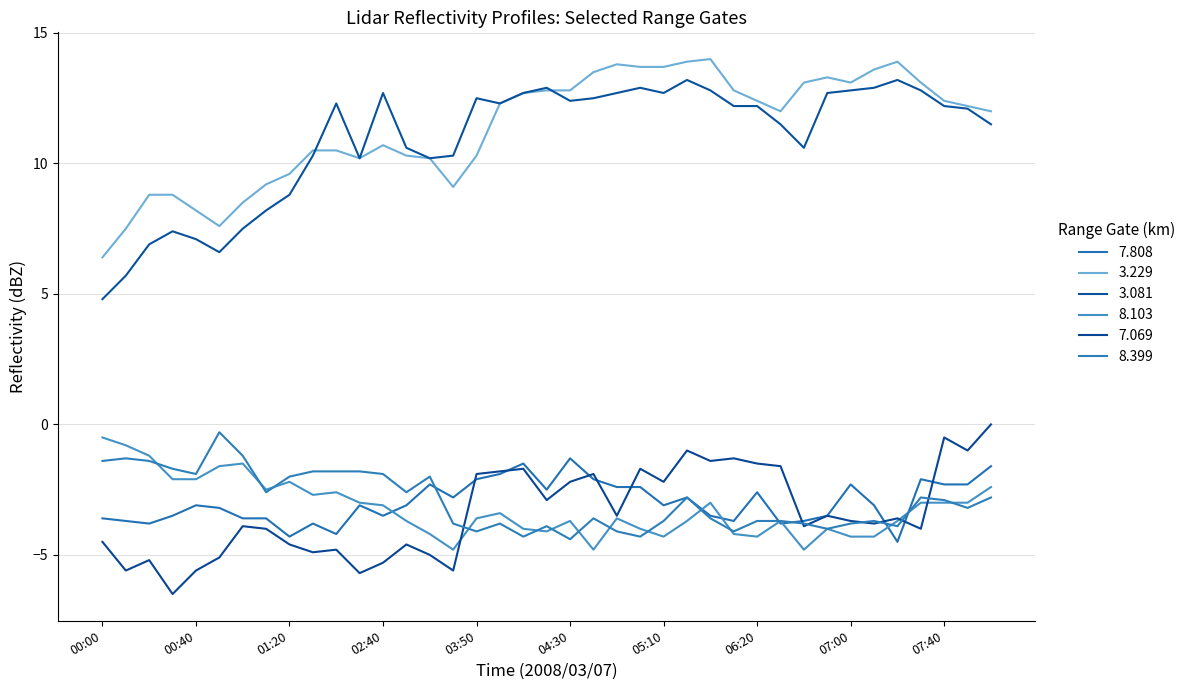

What is the greatest value displayed?

14.0